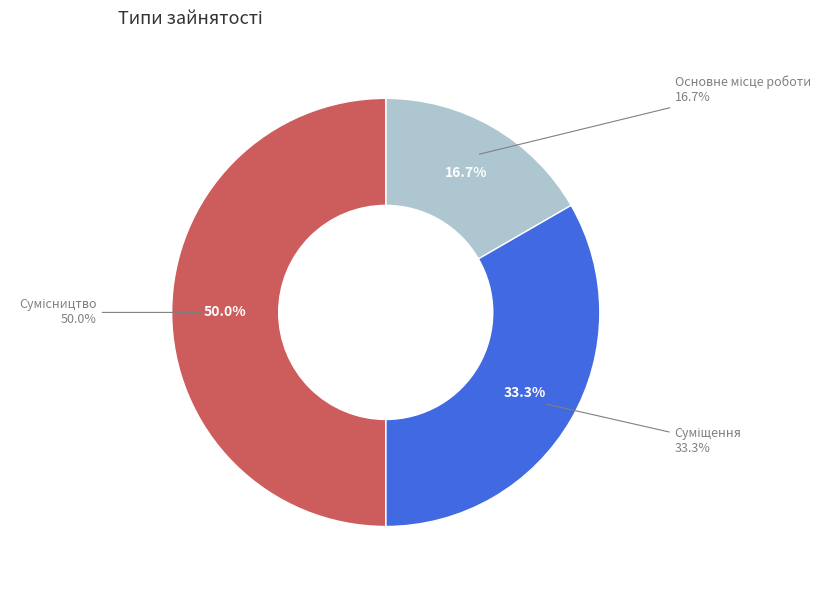

What is the smallest slice in the pie chart?

Основне місце роботи